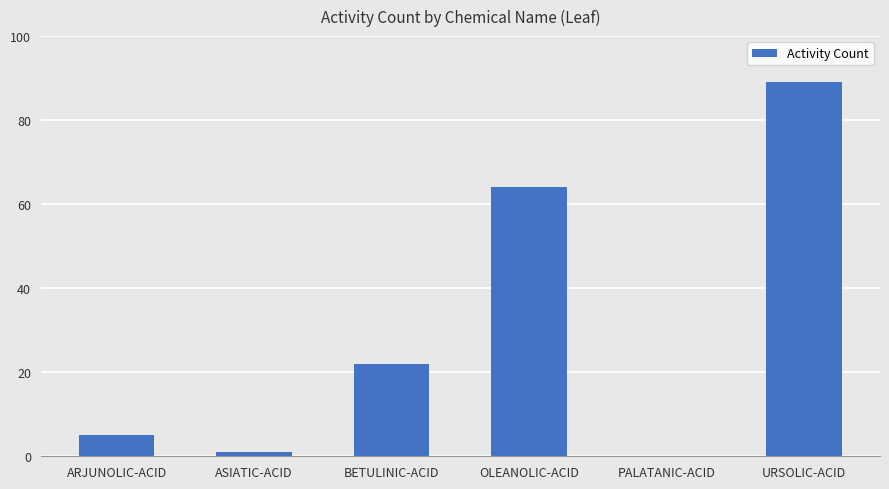

What is the change in value from ARJUNOLIC-ACID to BETULINIC-ACID?

+17